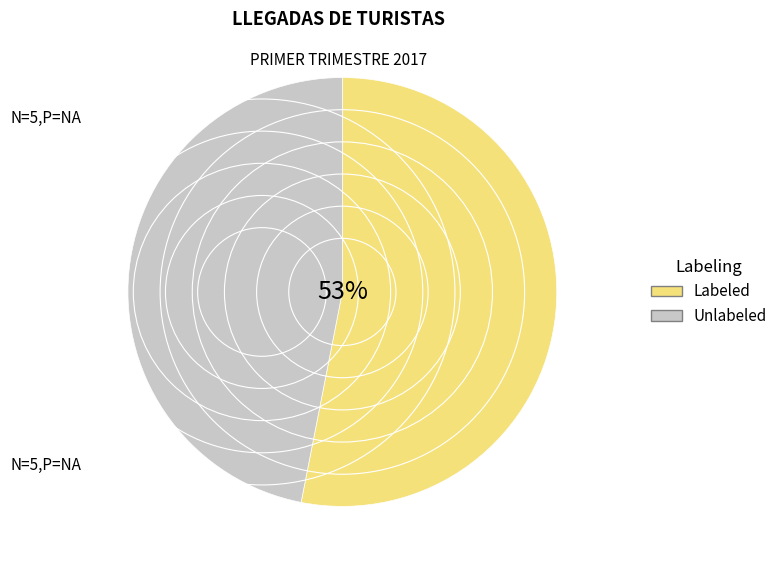

Which slice represents more than half of the pie?

Labeled